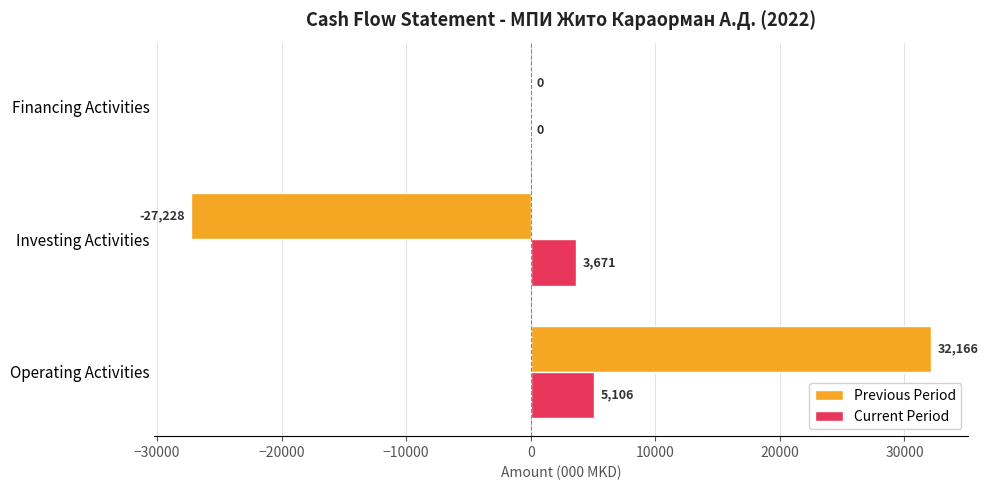

At which label is Current Period closest to 2553?

Investing Activities